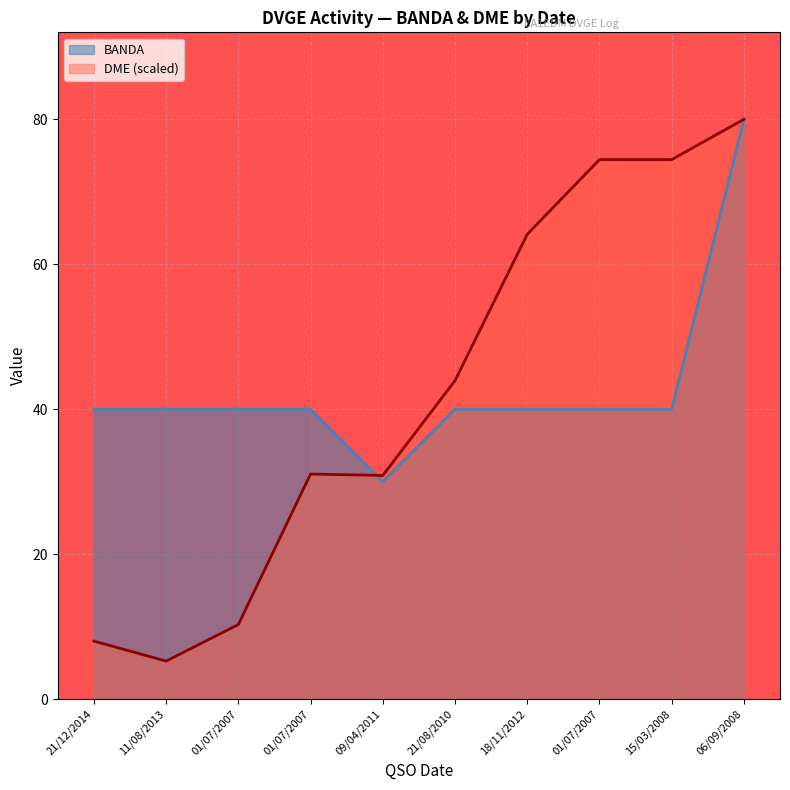

What is the difference between the highest and lowest values at 01/07/2007?

29.7